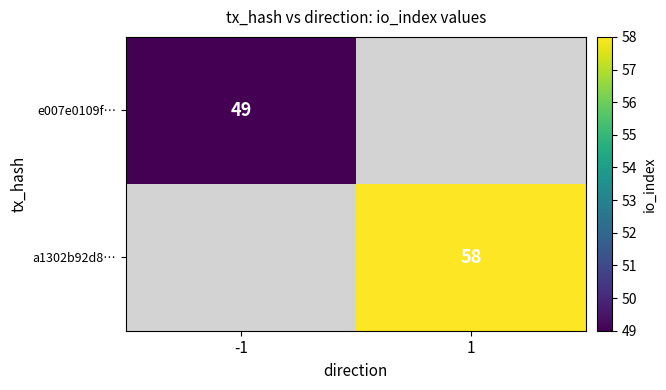

The a1302b92d8… series shows 58 at 1. True or false?

True